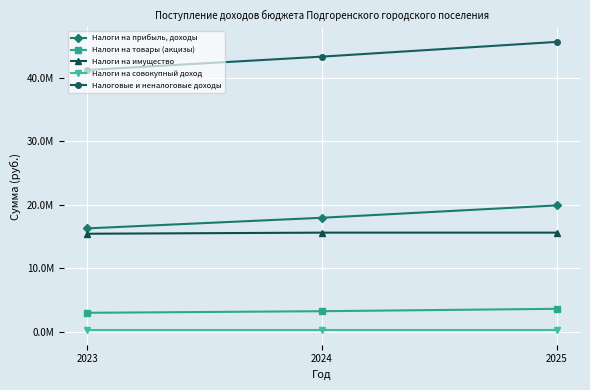

Does the chart have visible grid lines?

Yes